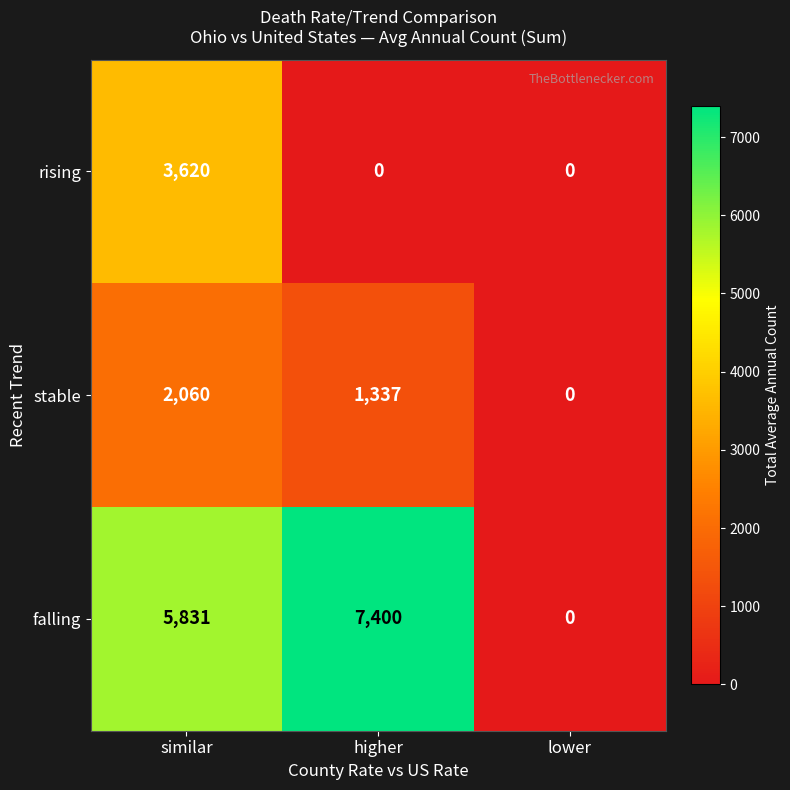

How many values in the falling series are below 5831?

1